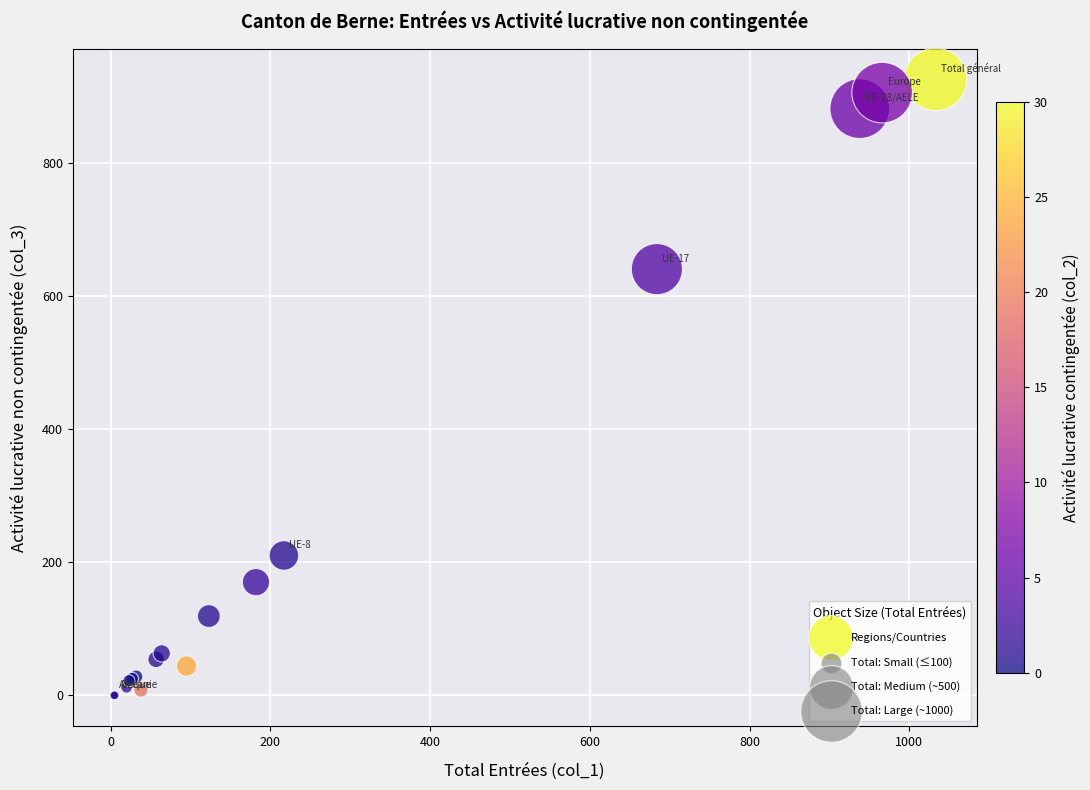

What Y value in the scatter plot is closest to 462?

640